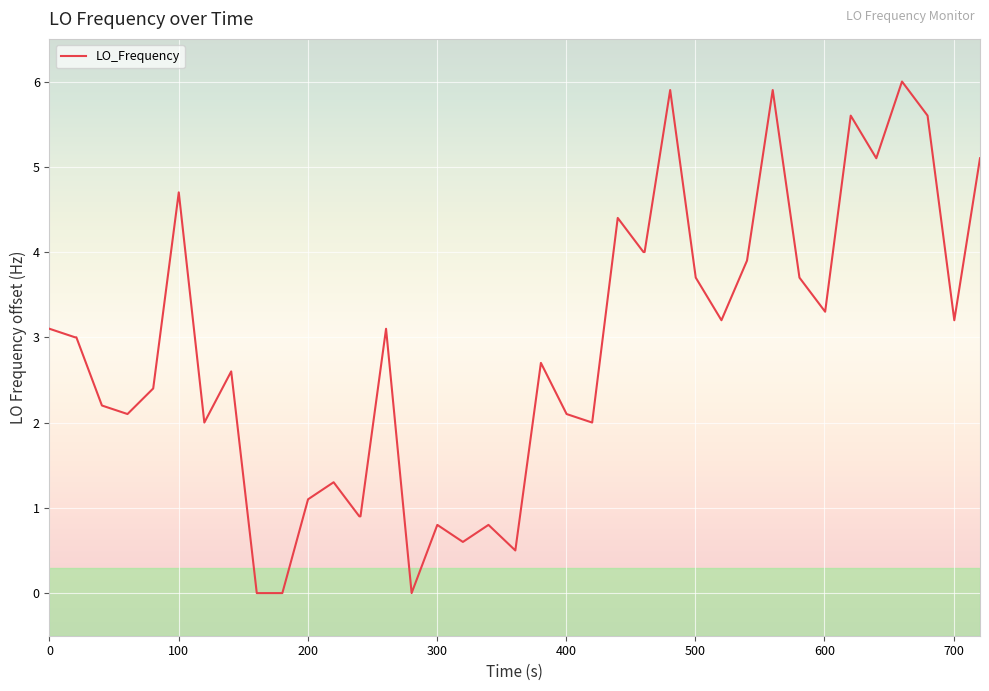

What is the greatest value displayed?

6.0